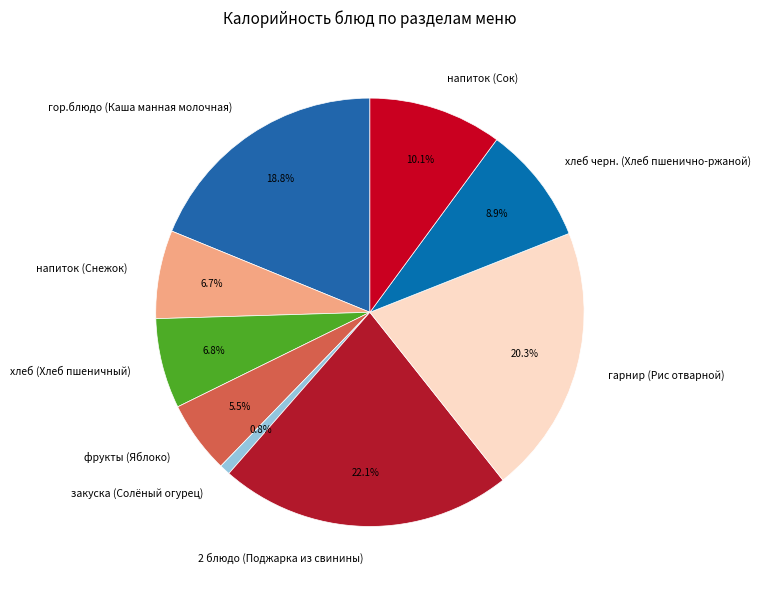

What portion of the pie excludes напиток (Сок)?

89.9%